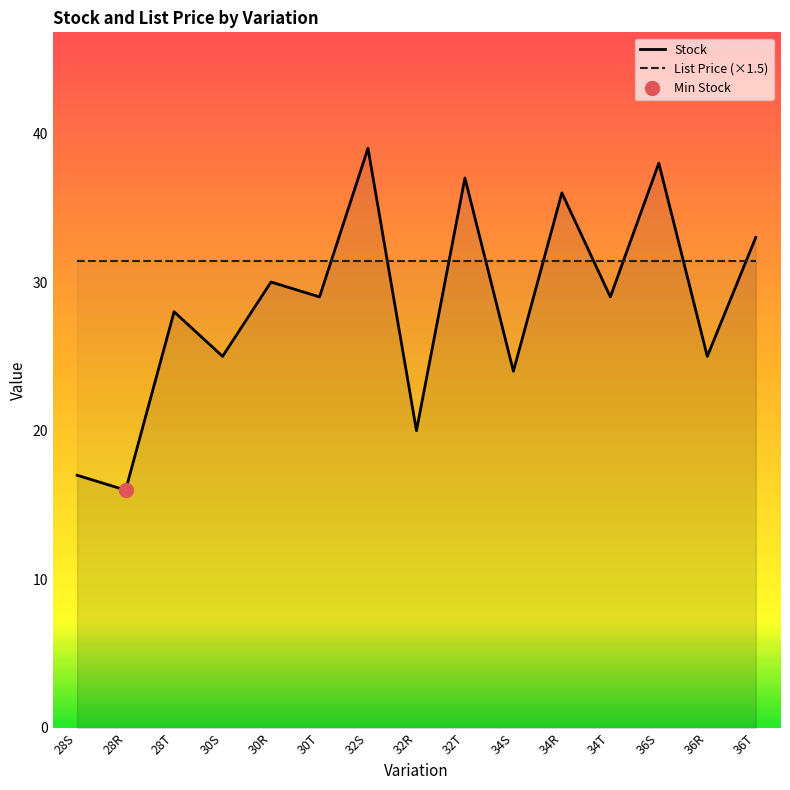

Reading left to right, transcribe all the data shown in this chart.

Stock: 28S=17.0	28R=16.0	28T=28.0	30S=25.0	30R=30.0	30T=29.0	32S=39.0	32R=20.0	32T=37.0	34S=24.0	34R=36.0	34T=29.0	36S=38.0	36R=25.0	36T=33.0
List Price (×1.5): 28S=31.4	28R=31.4	28T=31.4	30S=31.4	30R=31.4	30T=31.4	32S=31.4	32R=31.4	32T=31.4	34S=31.4	34R=31.4	34T=31.4	36S=31.4	36R=31.4	36T=31.4